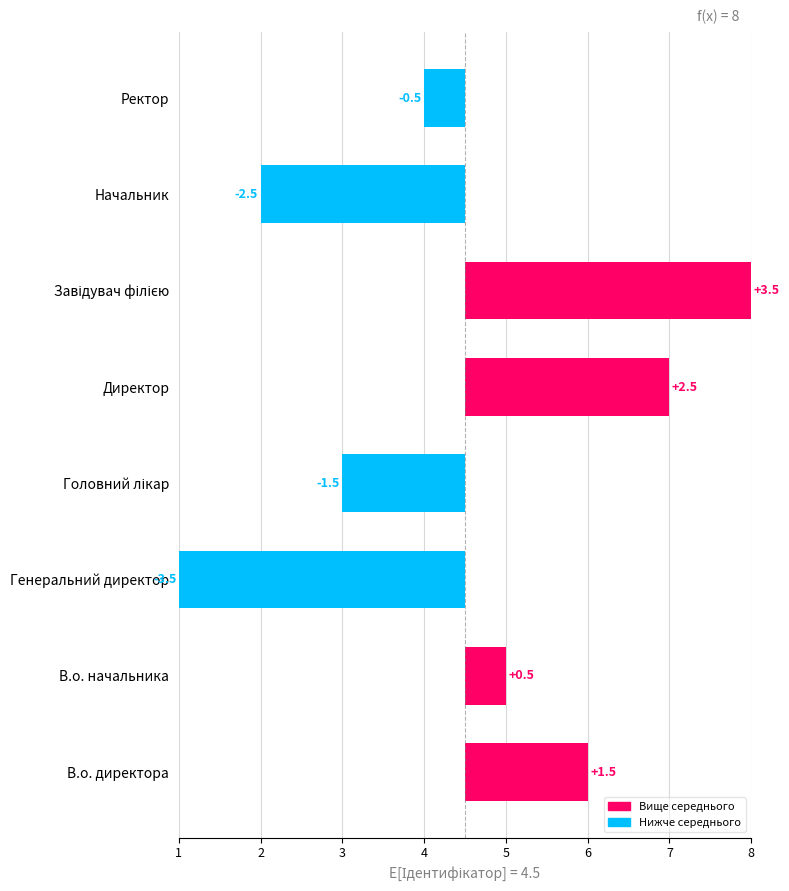

Are the bars horizontal?

Yes